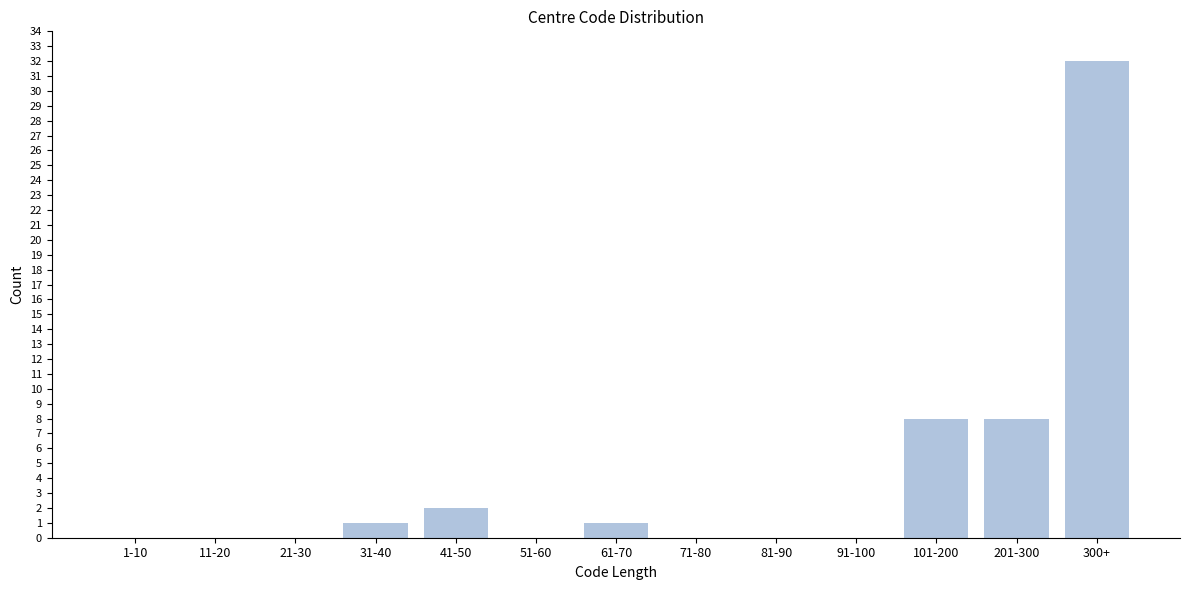

Reading right to left, transcribe all the data shown in this chart.

300+=32	201-300=8	101-200=8	91-100=0	81-90=0	71-80=0	61-70=1	51-60=0	41-50=2	31-40=1	21-30=0	11-20=0	1-10=0